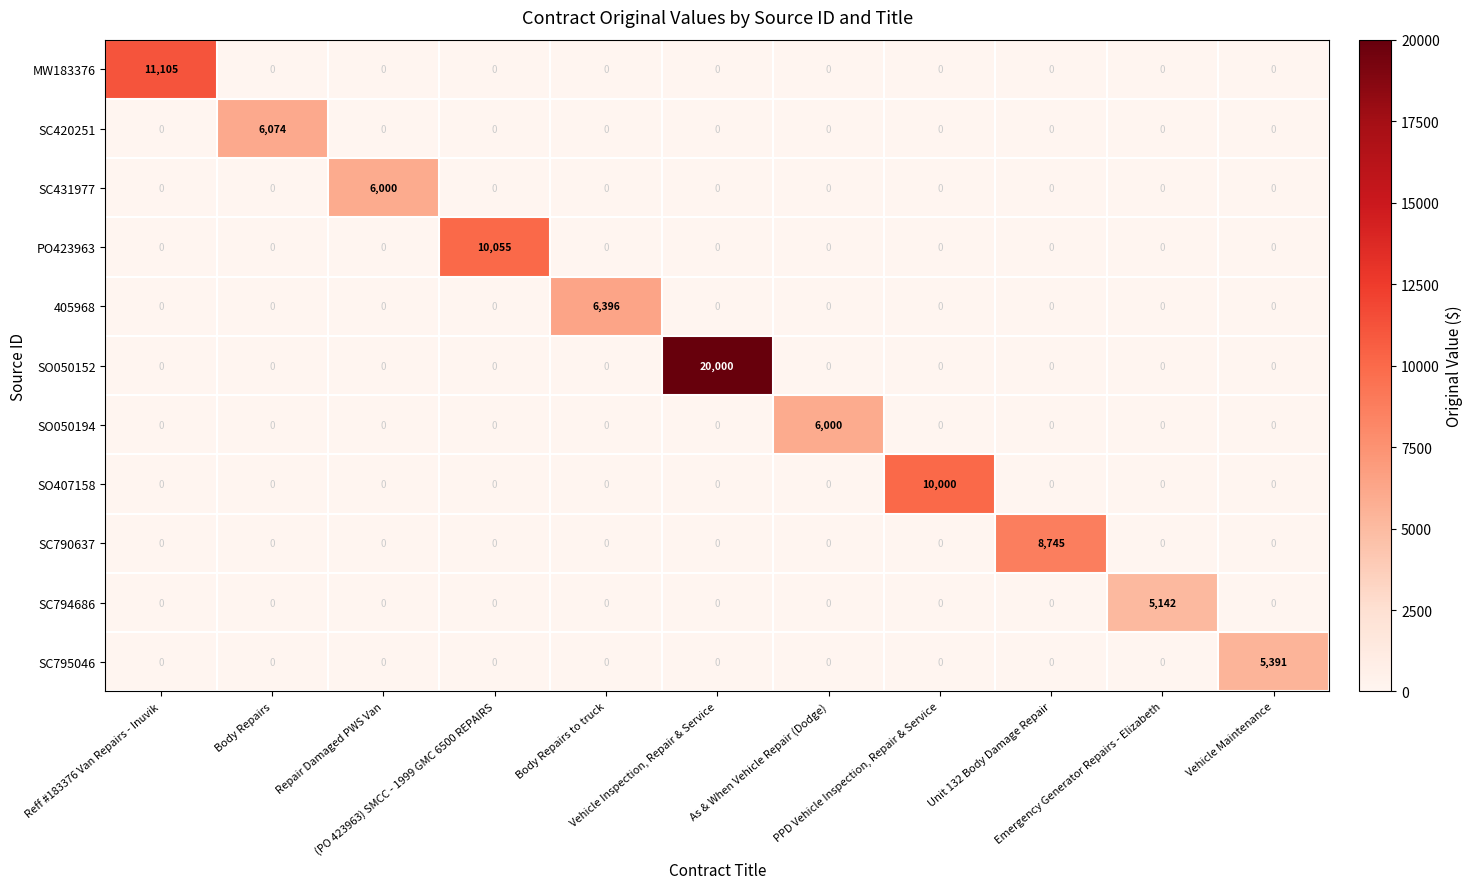

What is the greatest value displayed?

20000